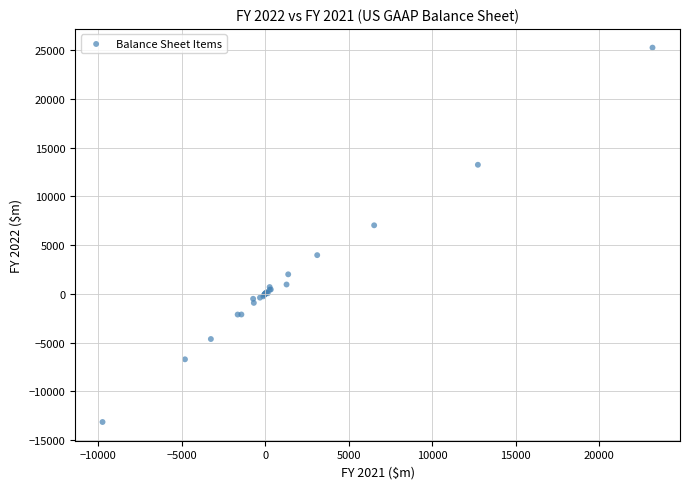

What Y value in the scatter plot is closest to 6061?

7036.4